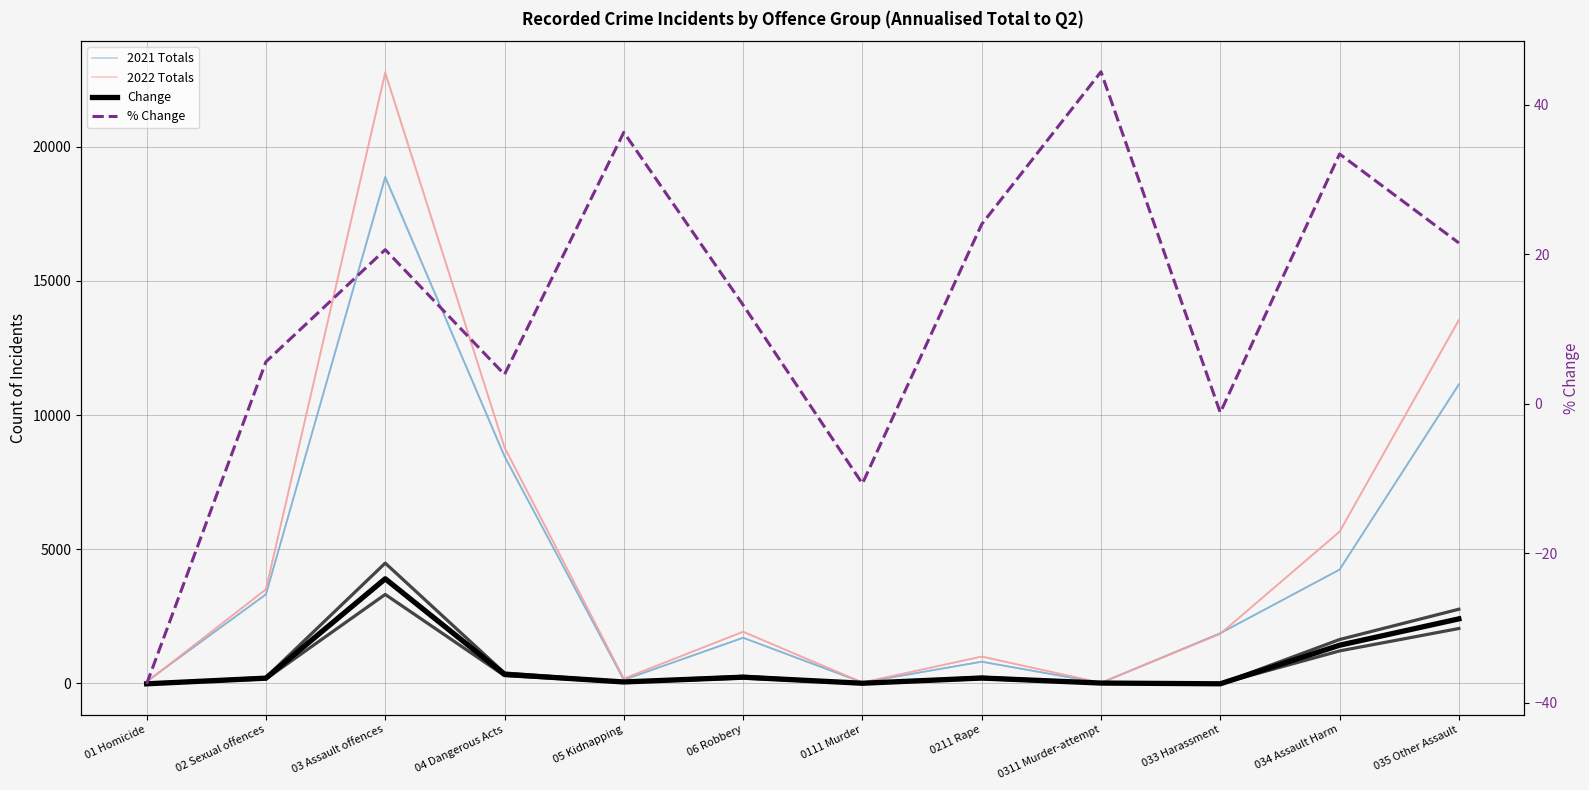

True or false: % Change has more than 2 points higher than both neighbors.

True